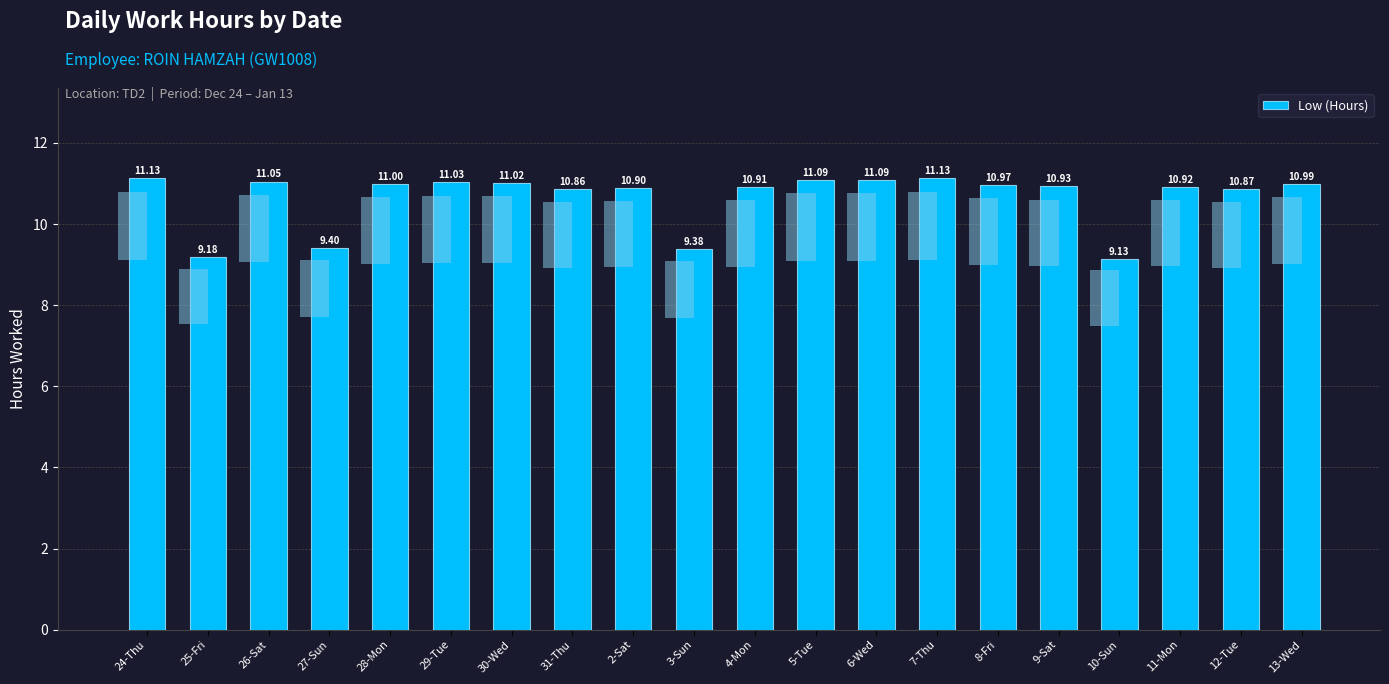

Reading right to left, list all the values displayed in this chart.

11.0	10.9	10.9	9.1	10.9	11.0	11.1	11.1	11.1	10.9	9.4	10.9	10.9	11.0	11.0	11.0	9.4	11.1	9.2	11.1